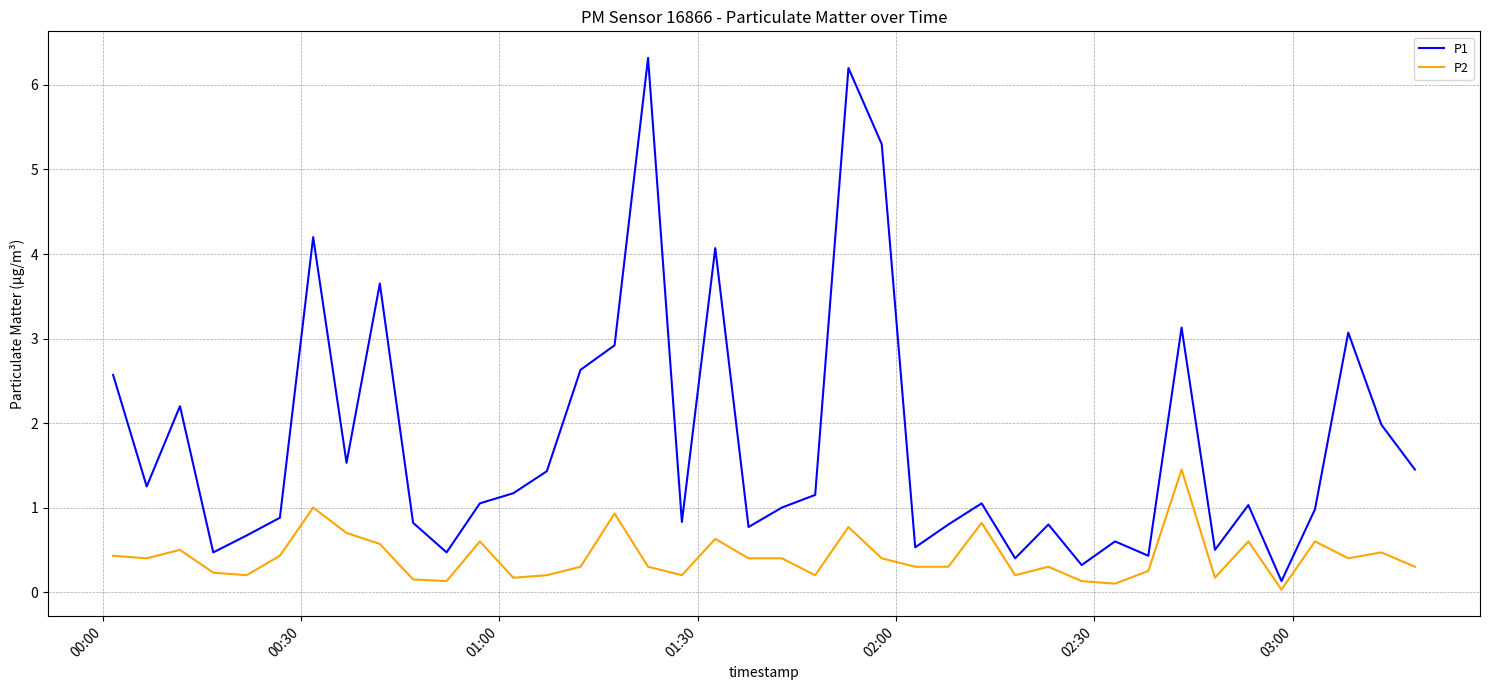

Which series has the largest range (max minus min)?

P1